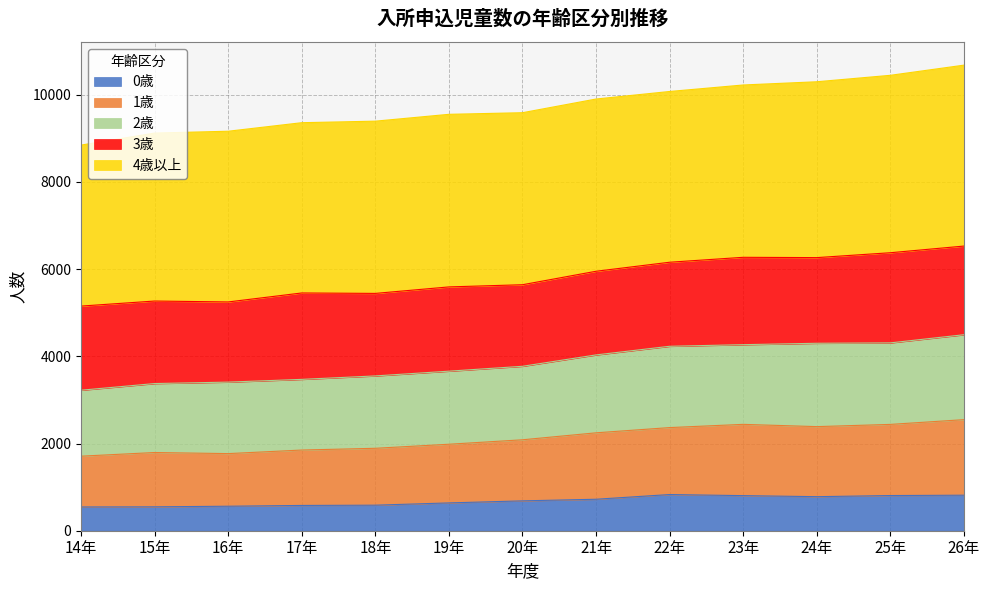

What is the total value across all series at 21年?

9903